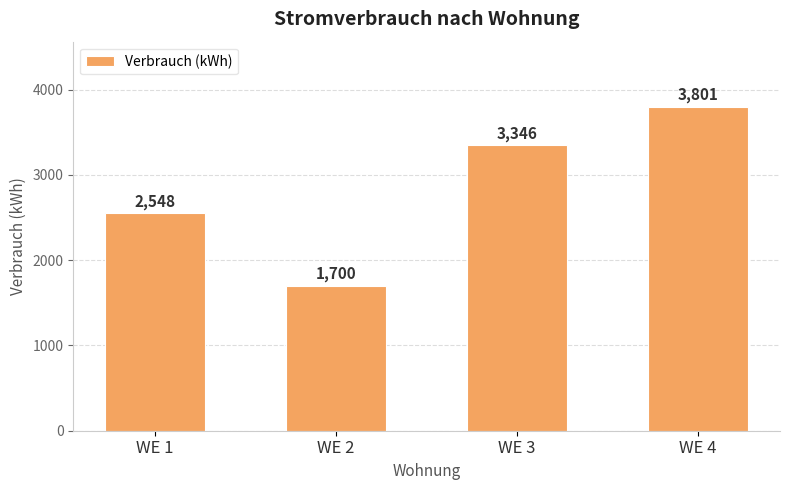

The value at WE 2 is 1700. True or false?

True